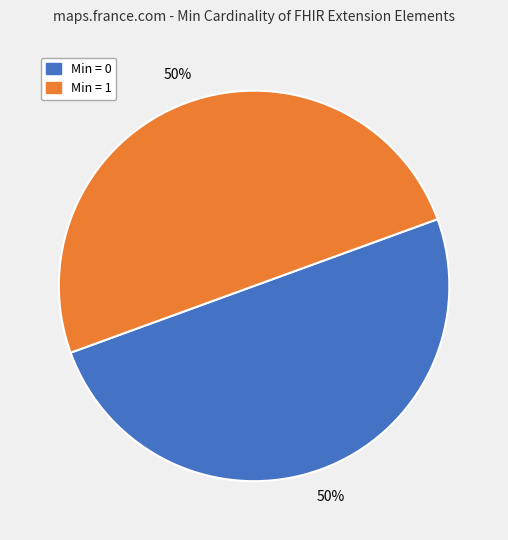

How many segments does this pie chart have?

2